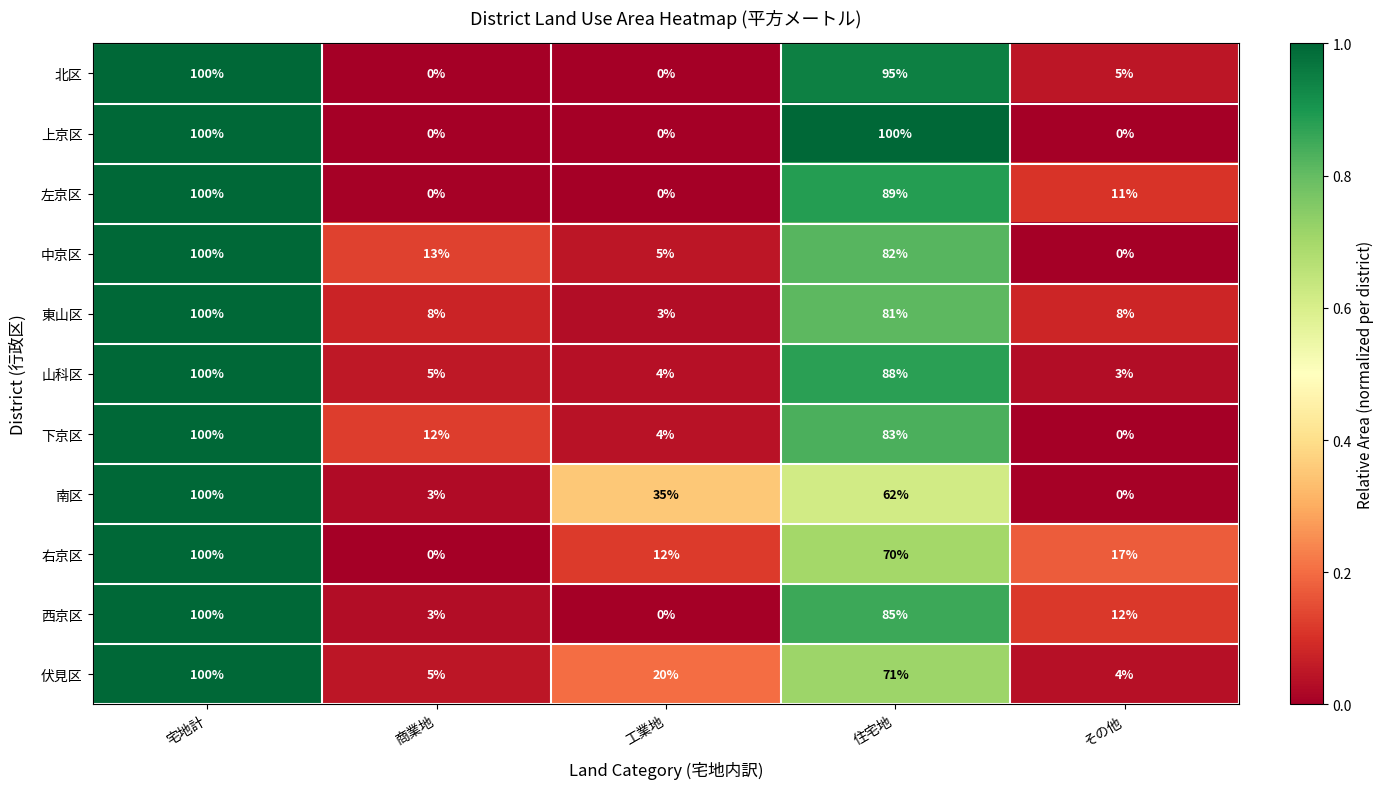

What is the average value of the 東山区 series?

40